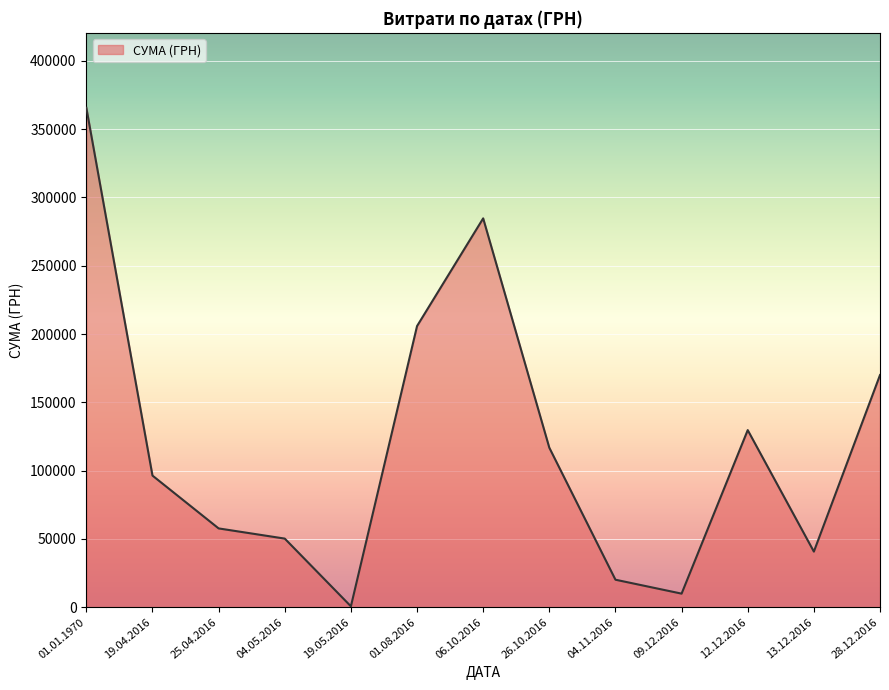

Rank the categories by value from highest to lowest.

01.01.1970, 06.10.2016, 01.08.2016, 28.12.2016, 12.12.2016, 26.10.2016, 19.04.2016, 25.04.2016, 04.05.2016, 13.12.2016, 04.11.2016, 09.12.2016, 19.05.2016